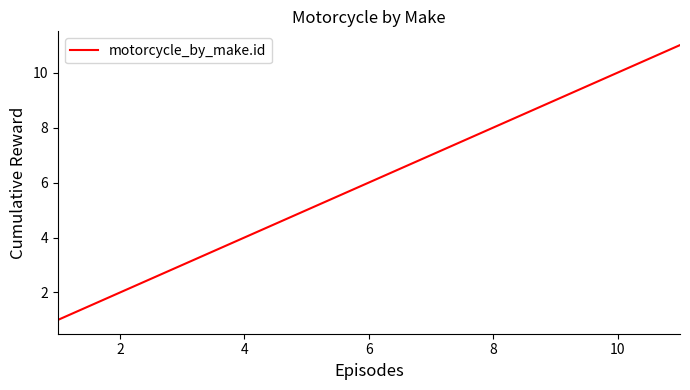

How many values are between 3 and 9?

7